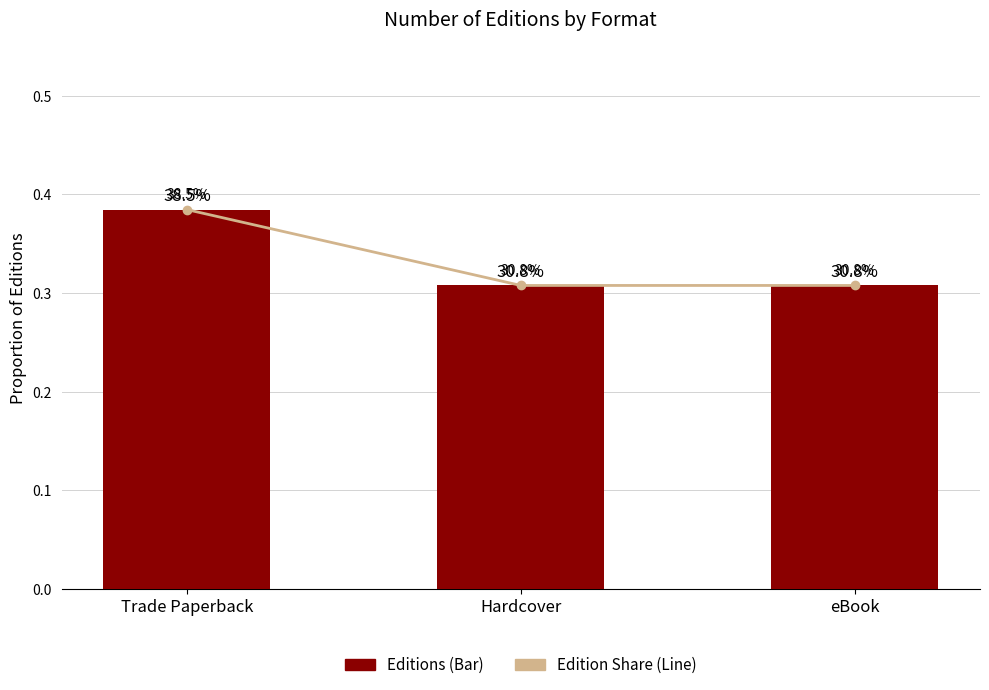

Is the value of Trade Paperback / All Formats at Hardcover greater than the value of Edition Share at Trade Paperback?

No